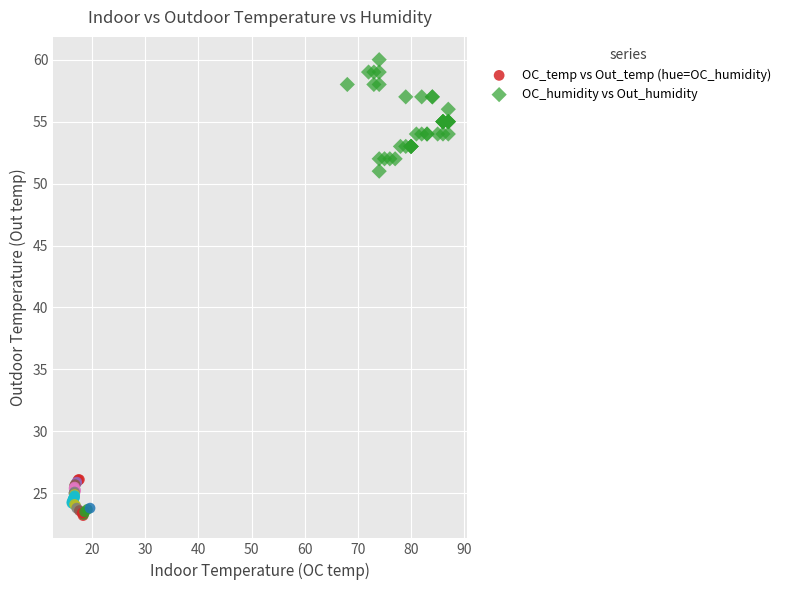

What are all the series names shown in the legend?

OC_temp vs Out_temp (hue=OC_humidity), OC_humidity vs Out_humidity